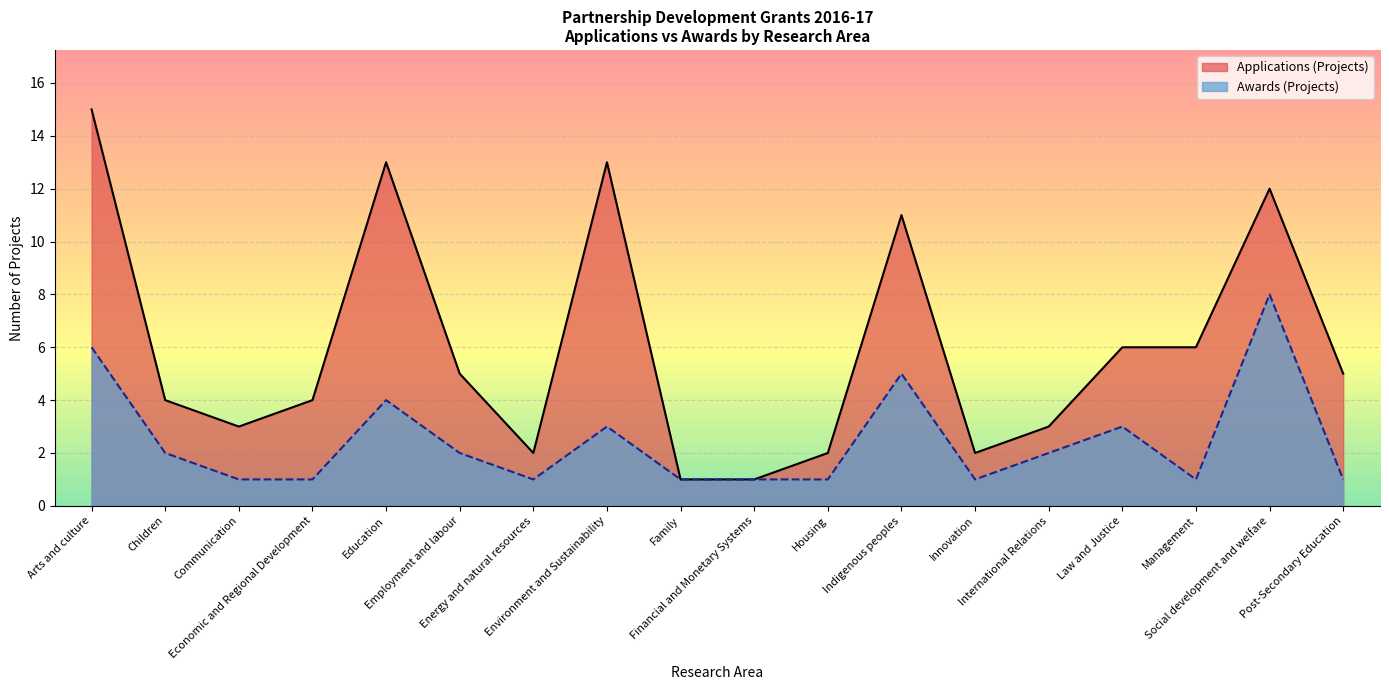

What is the difference between the second highest and second lowest values in the Applications (Projects) series?

12